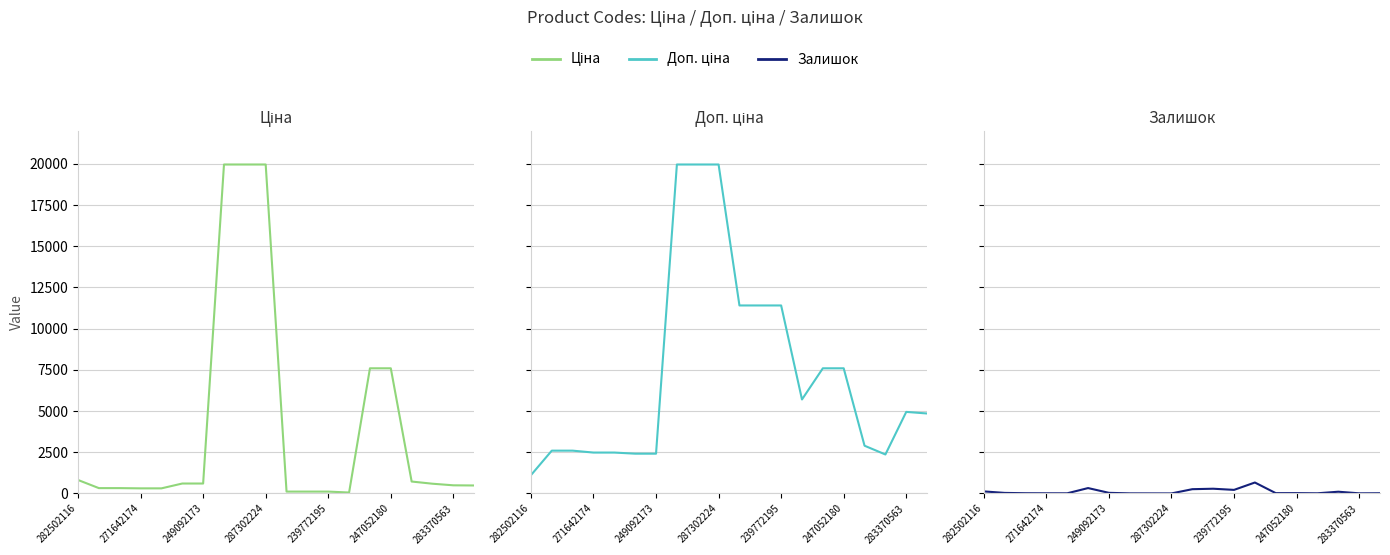

True or false: Ціна and Доп. ціна cross at least once.

False